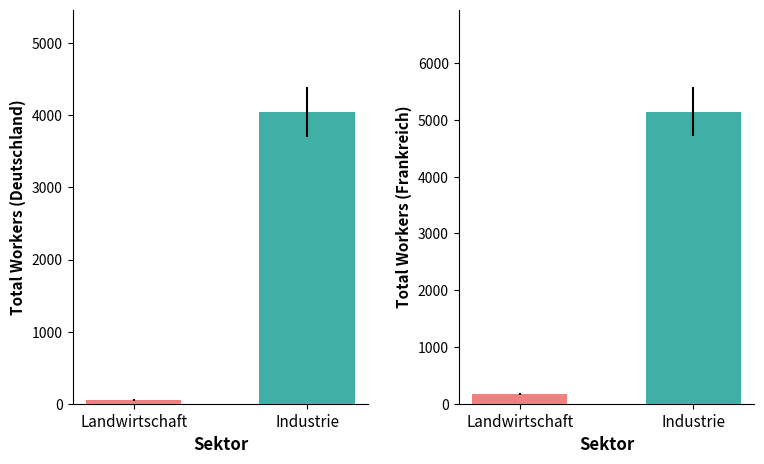

Rank the series by their average value, from lowest to highest.

Deutschland, Frankreich